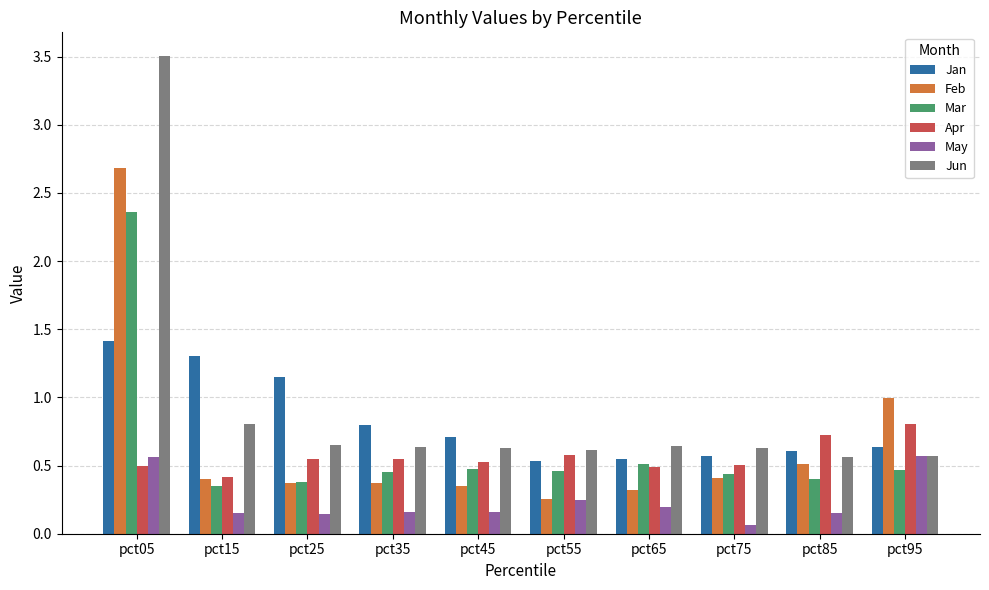

Which series has the largest range (max minus min)?

Jun